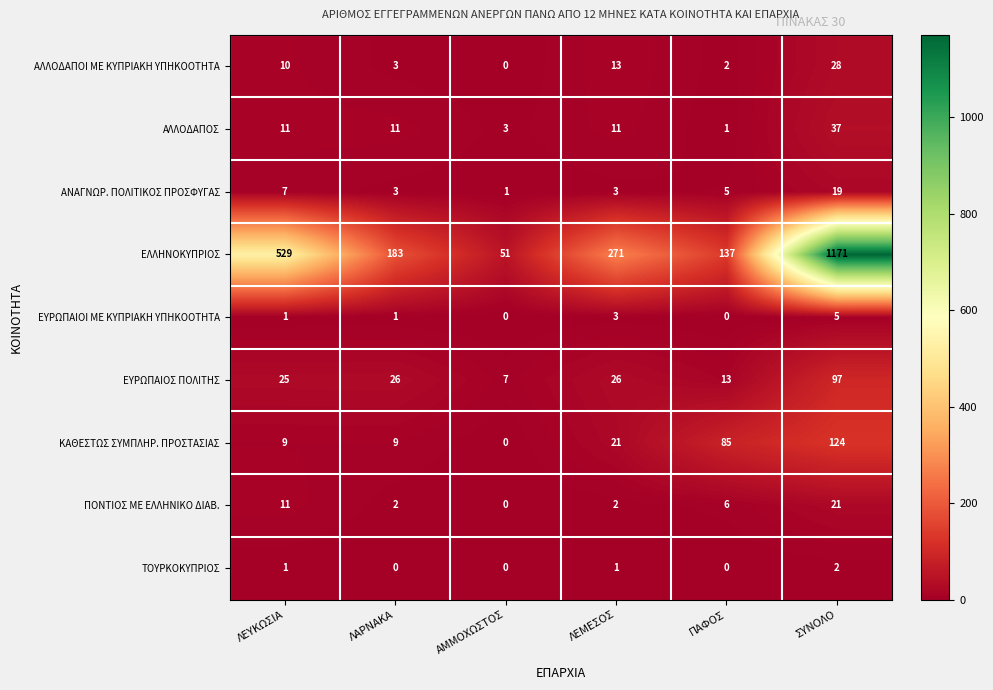

Which series has the largest total across all categories?

ΕΛΛΗΝΟΚΥΠΡΙΟΣ